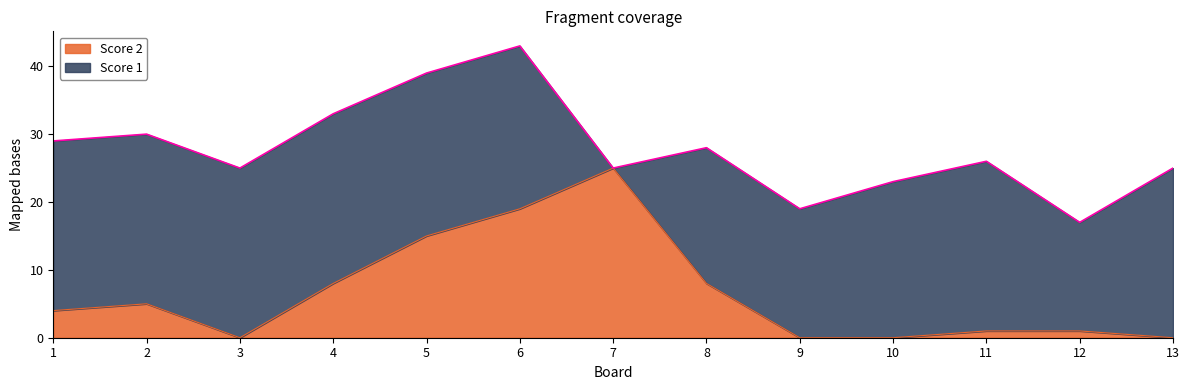

True or false: Score 2 has a value of 30 at 6.

False